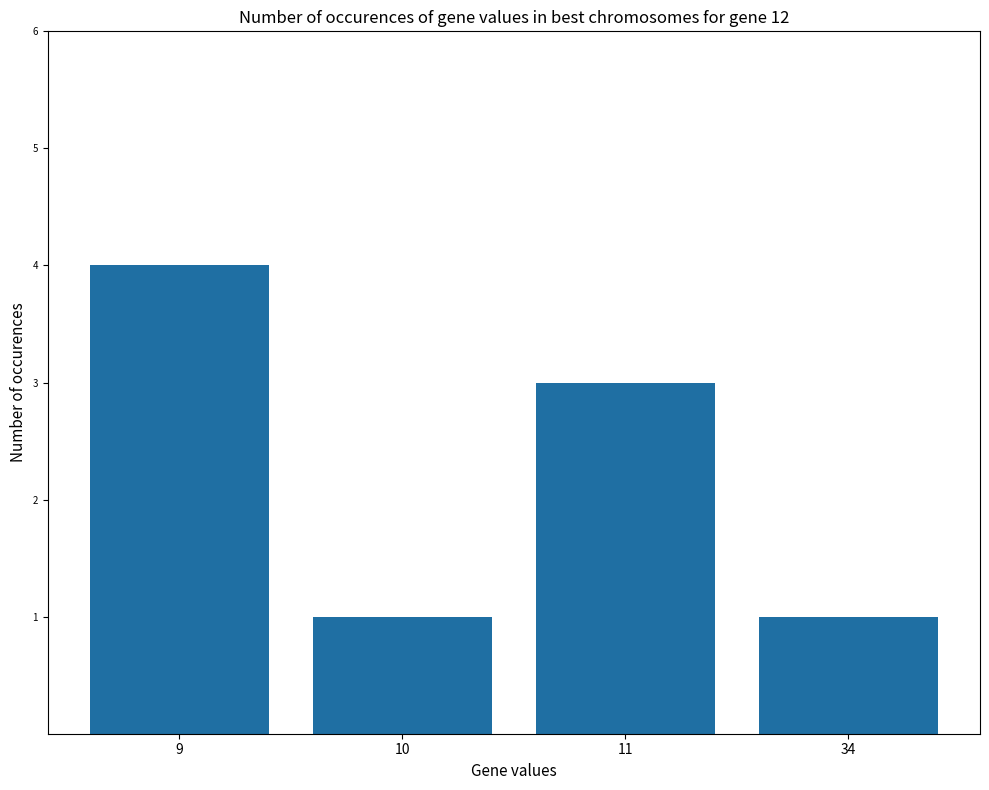

Is it true that the value at 9 is 2?

False